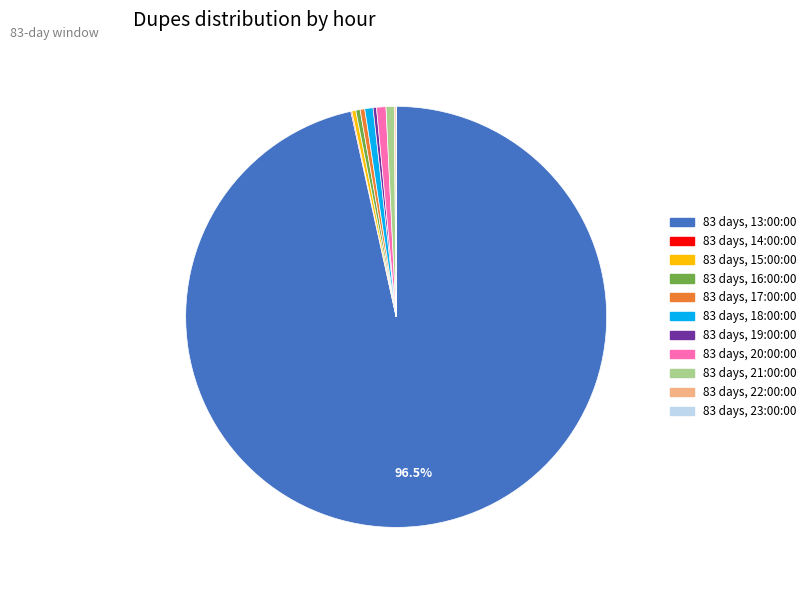

Which slice is the largest?

83 days, 13:00:00